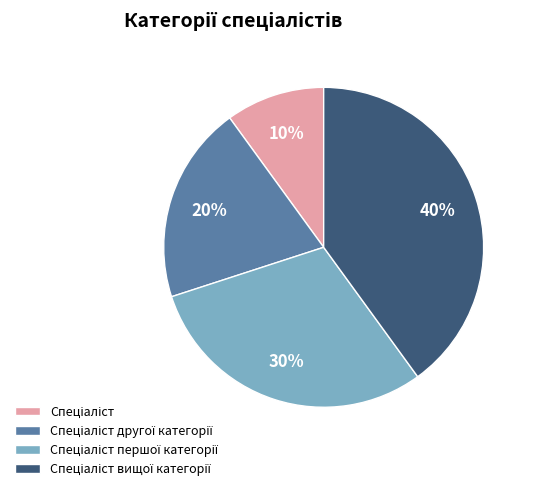

Count the number of slices in the pie.

4